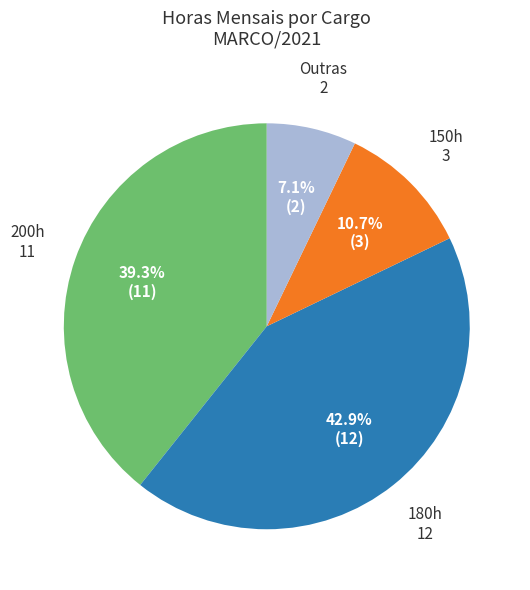

Is there any slice that represents more than half of the pie?

No